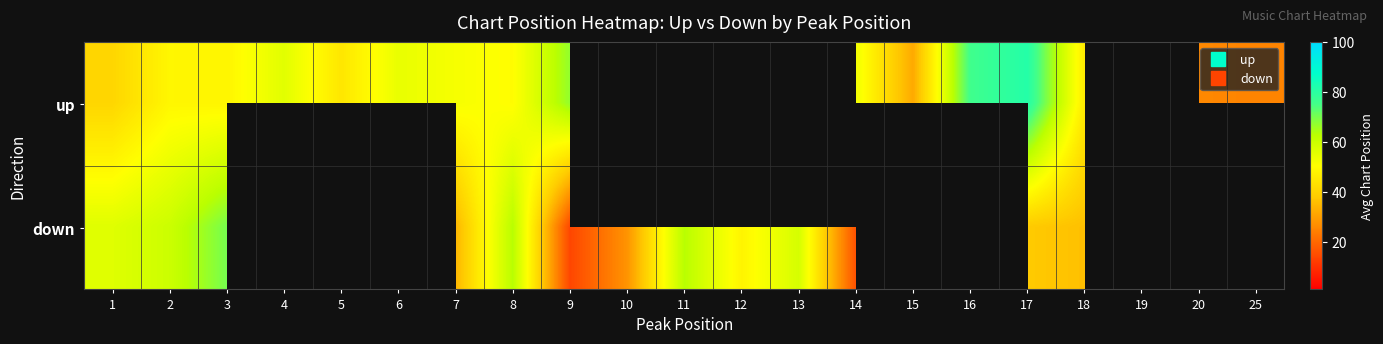

The up series shows 76.0 at 16. True or false?

True